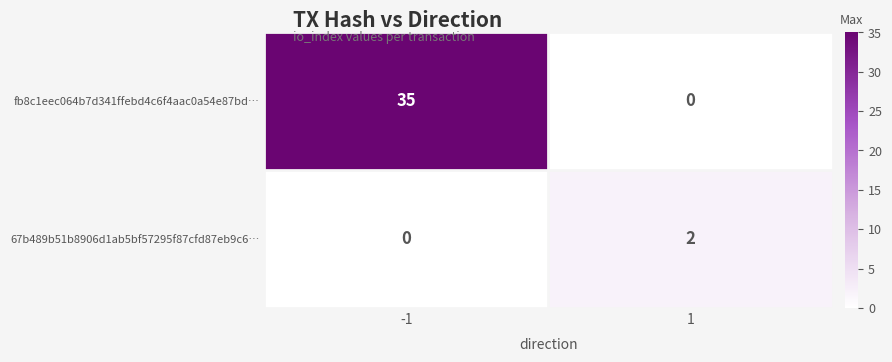

Which series changed the most between -1 and 1?

fb8c1eec064b7d341ffebd4c6f4aac0a54e87bd…